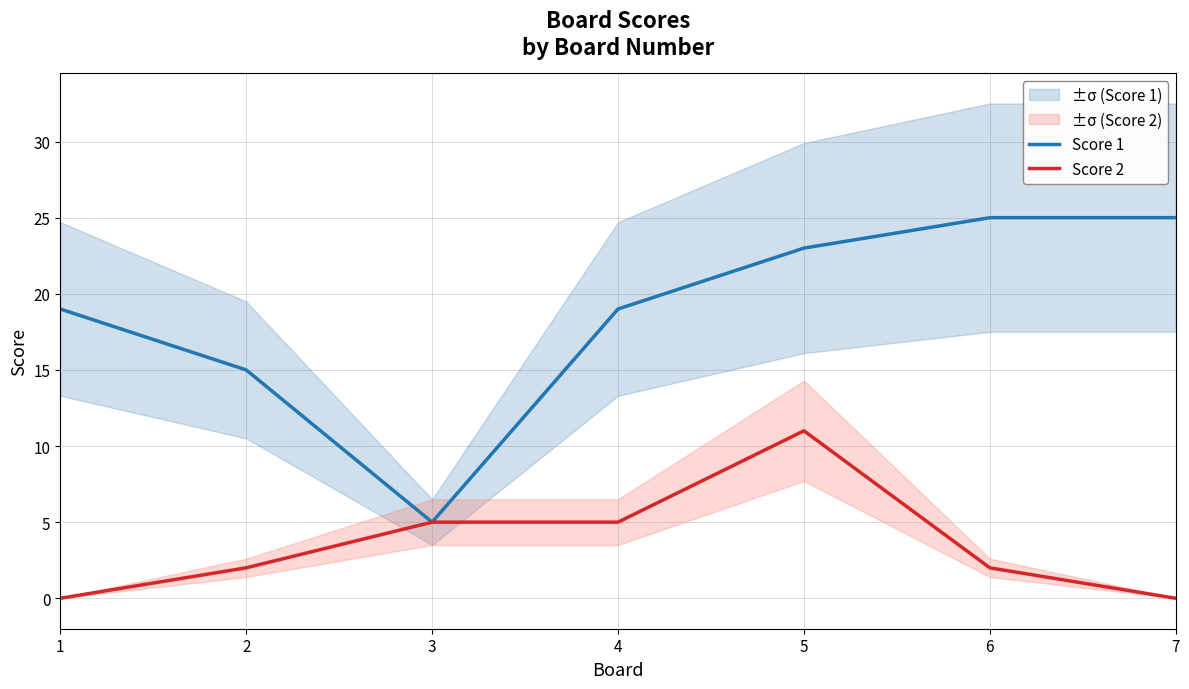

Reading right to left, list all the values displayed in this chart.

Score 1: 7=25	6=25	5=23	4=19	3=5	2=15	1=19
Score 2: 7=0	6=2	5=11	4=5	3=5	2=2	1=0